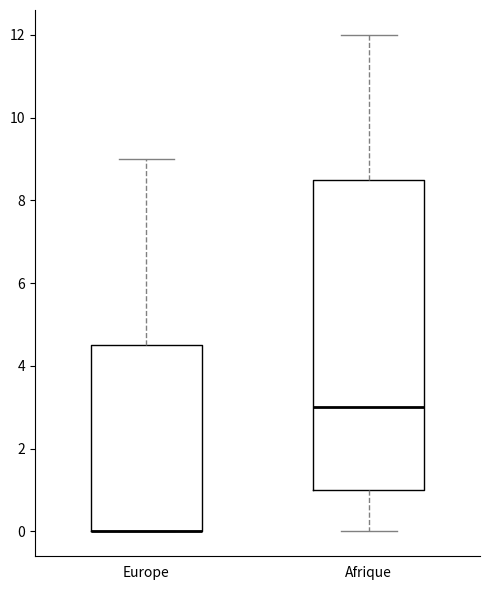

Reading left to right, read every box against the y-axis: the position of its median line, the range the box covers, and the ends of its whiskers. The values are not printed on the chart, so give them approximately, as read against the axis.

Europe: median 0.0 (drawn on the box's lower edge), box 0.0 to 4.6, whiskers 0.0 to 9.0
Afrique: median 3.0, box 1.0 to 8.6, whiskers 0.0 to 12.0